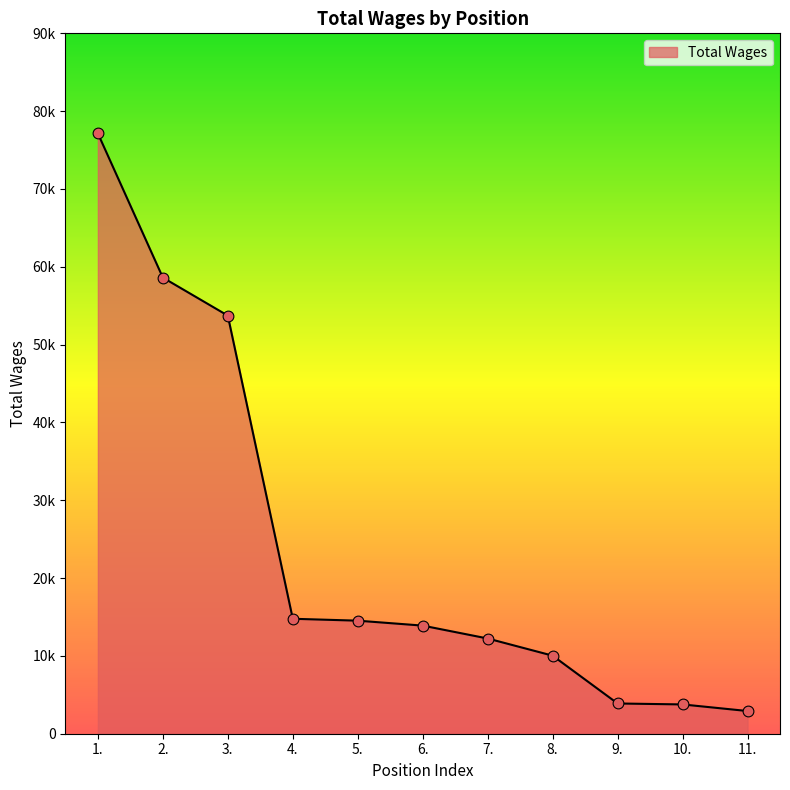

Is this an area chart (filled region under the line)?

Yes